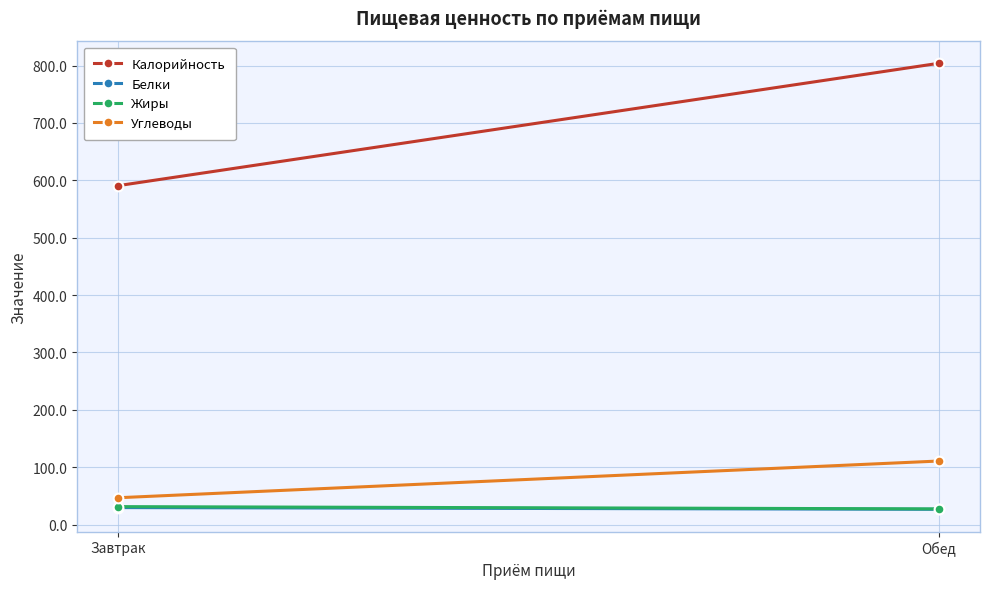

What is the label of the 2nd point from the right?

Завтрак